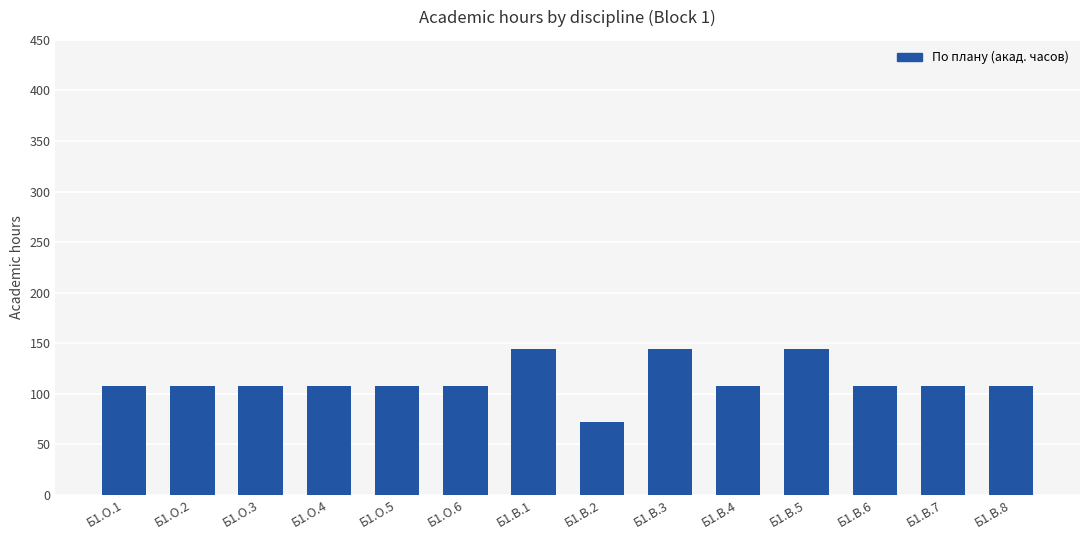

Are the bars grouped side by side (vs. stacked)?

No